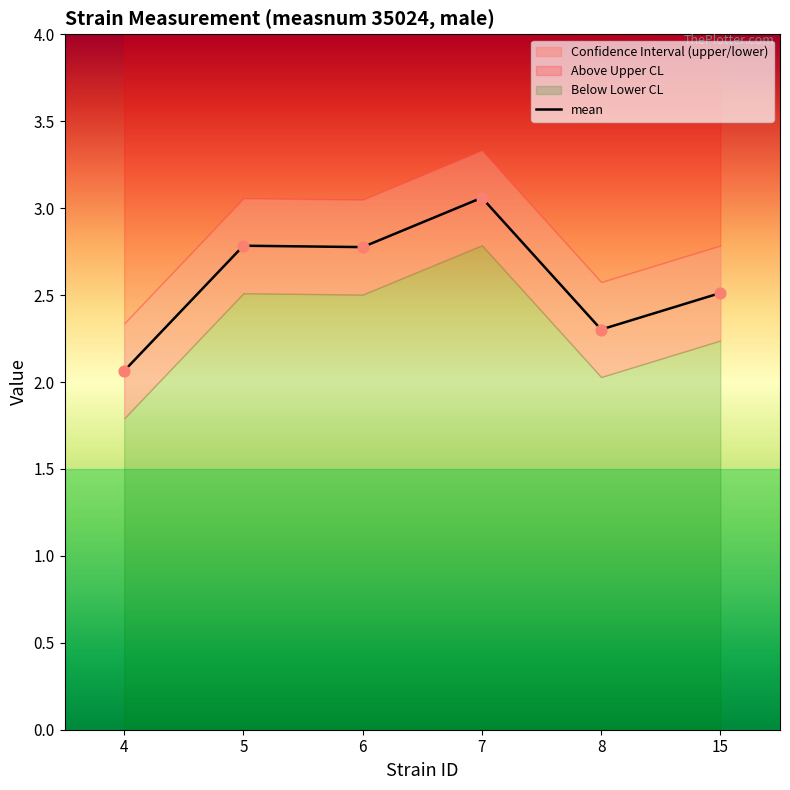

Which series contains the lowest Y value?

mean